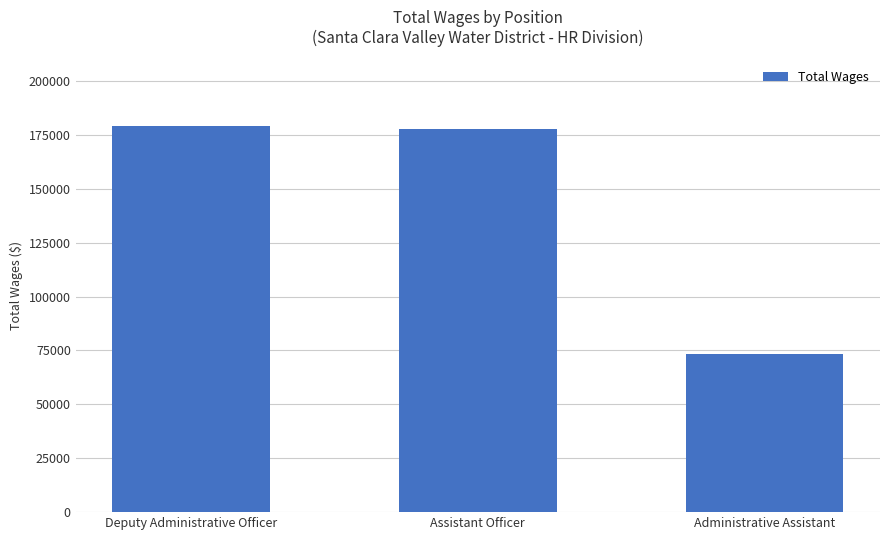

What is the ratio of the value at Administrative Assistant to the value at Assistant Officer?

0.4